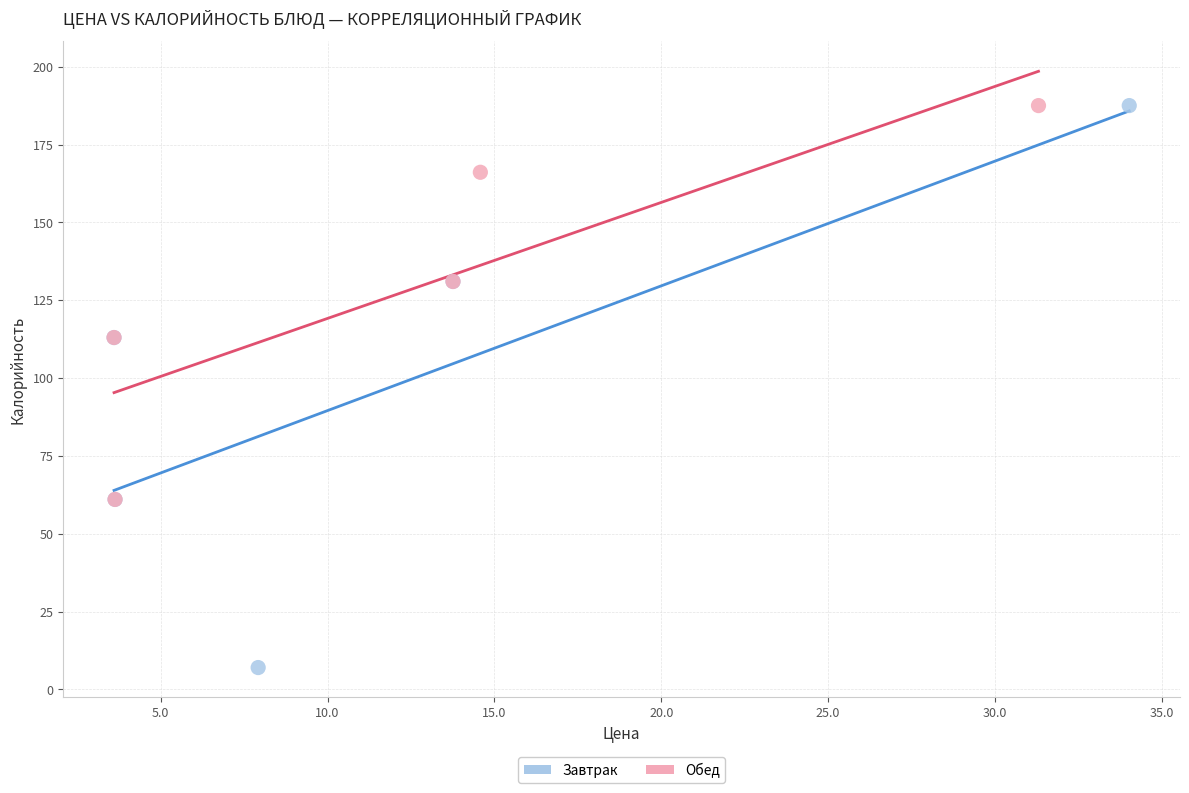

Which series has the largest Y range (max minus min)?

Завтрак